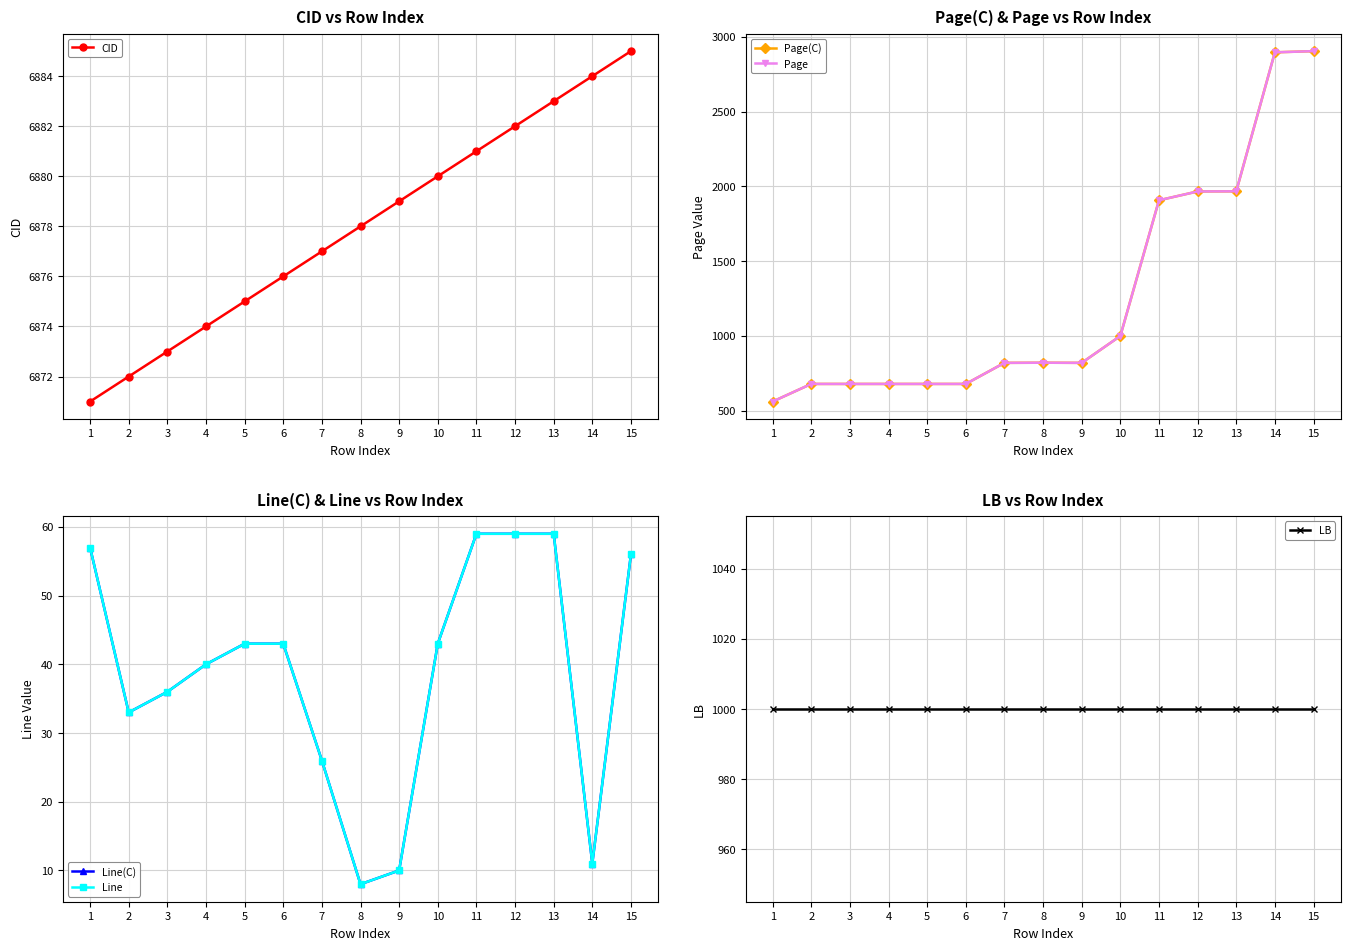

Which series changed the most between 1 and 12?

Page(C)